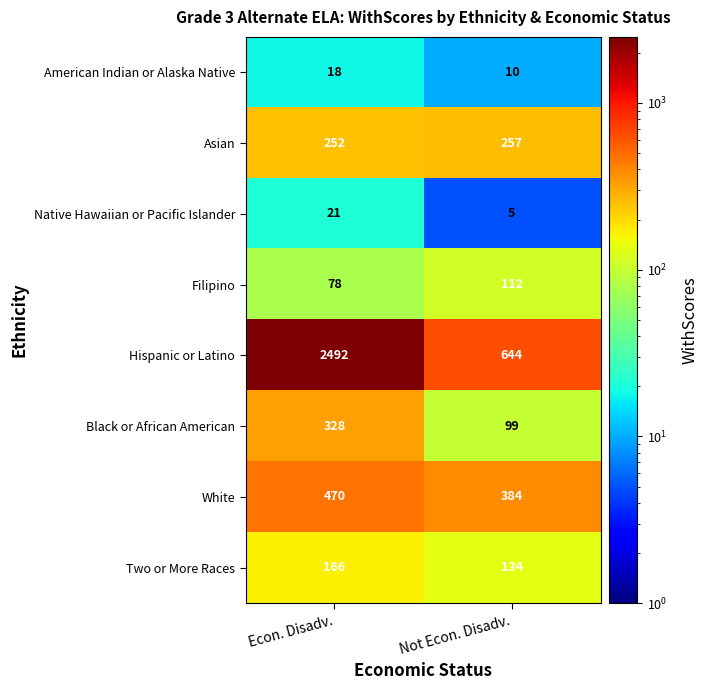

What is the total value across all series at Econ. Disadv.?

3825